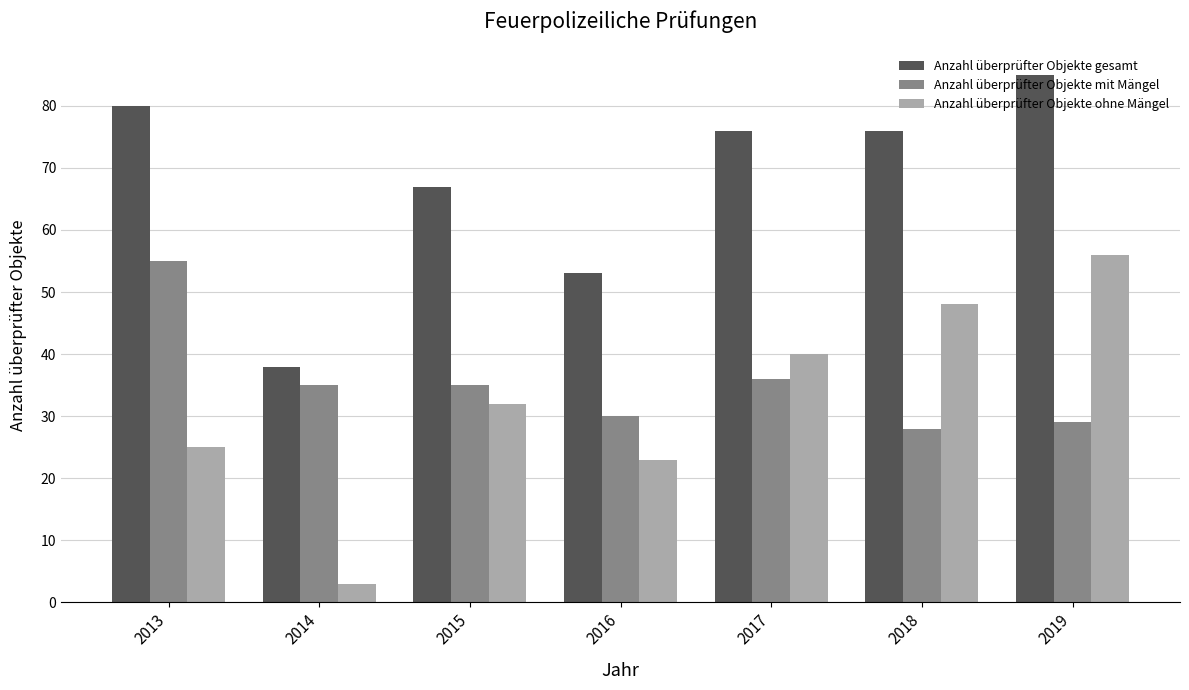

What is the value of the Anzahl überprüfter Objekte ohne Mängel bar at the 6th from the left?

48